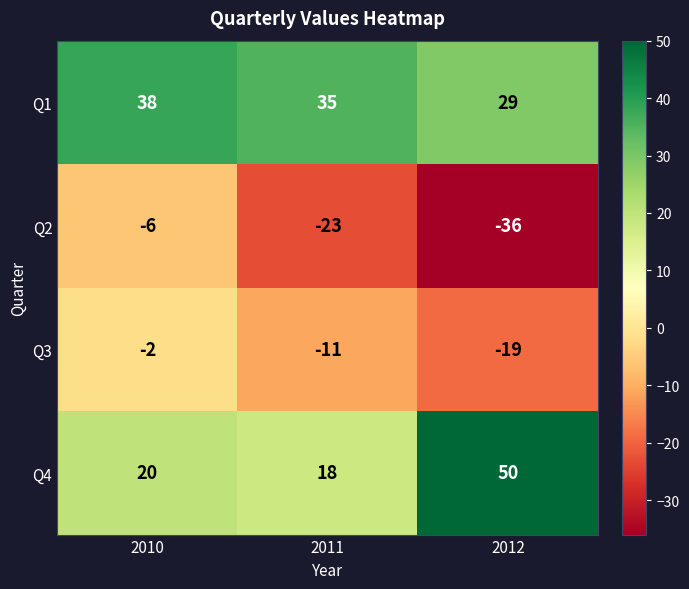

Which category has the lowest value across all series?

2012